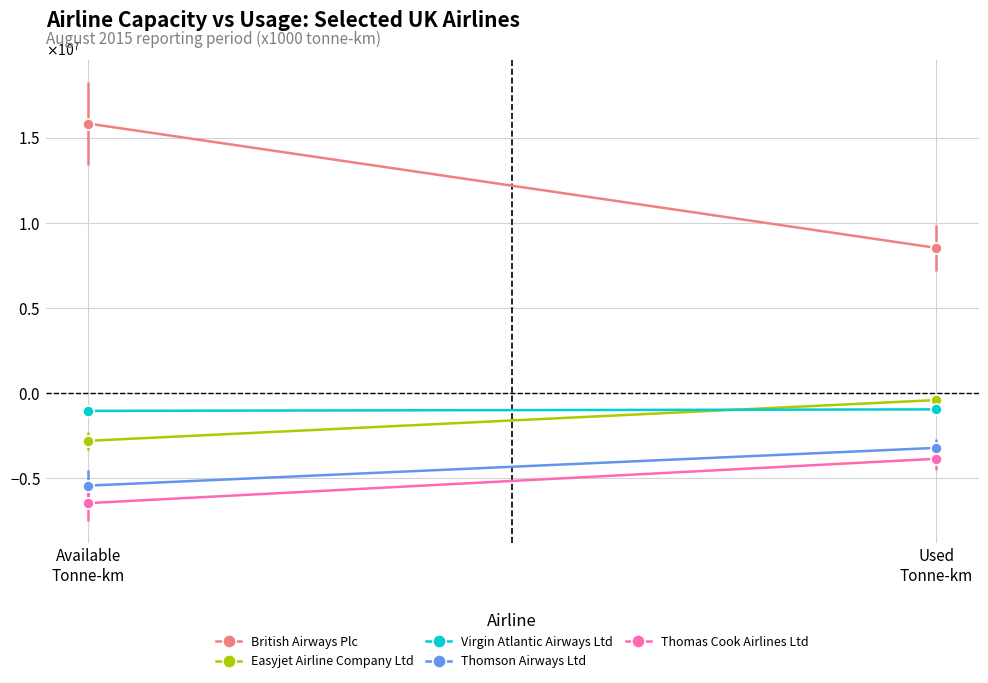

What is the label of the 1st point from the right?

used_tonne_km_x1000